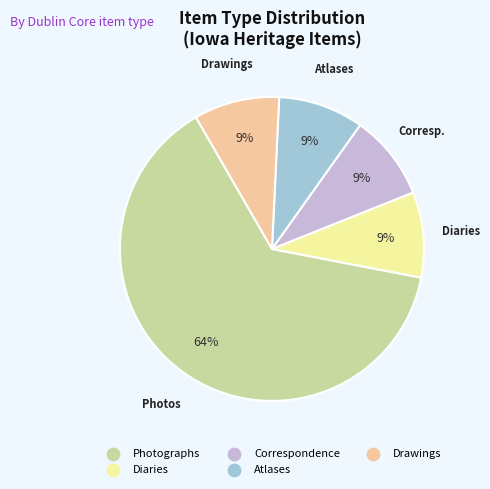

To the nearest percent, what is the difference between the largest and smallest slice percentages?

55%